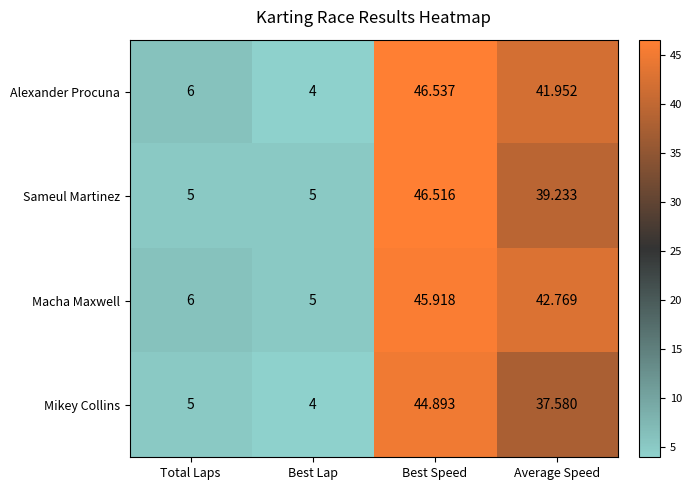

At which category is the sum across all series the highest?

Best Speed